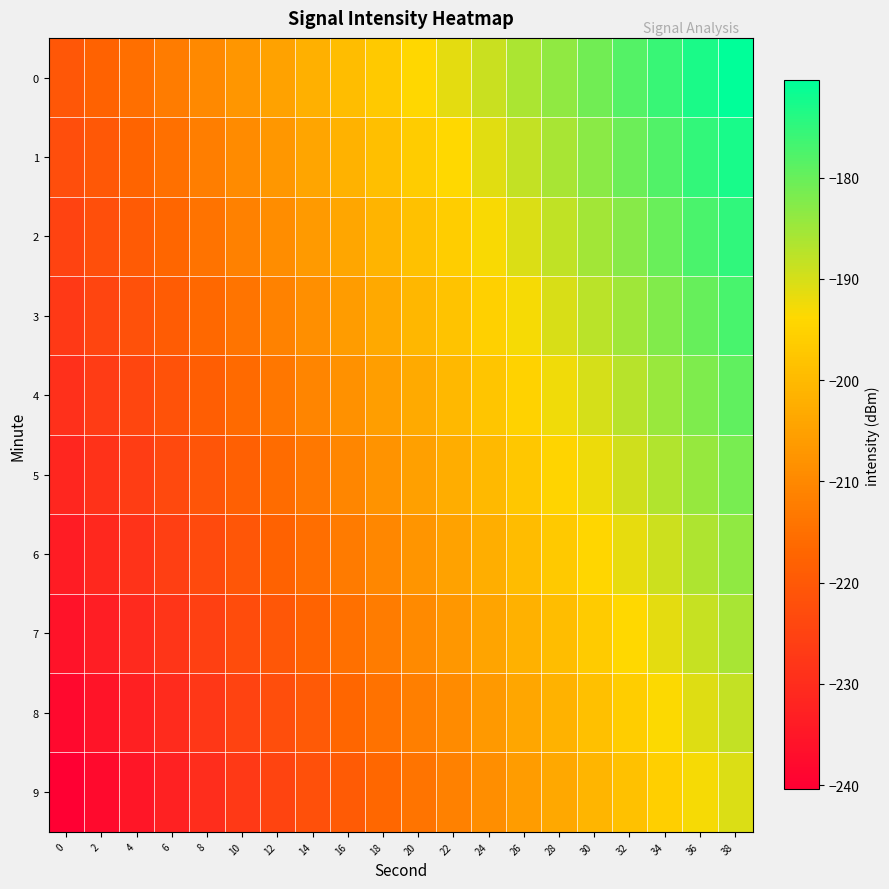

How many data points does each series have?

20